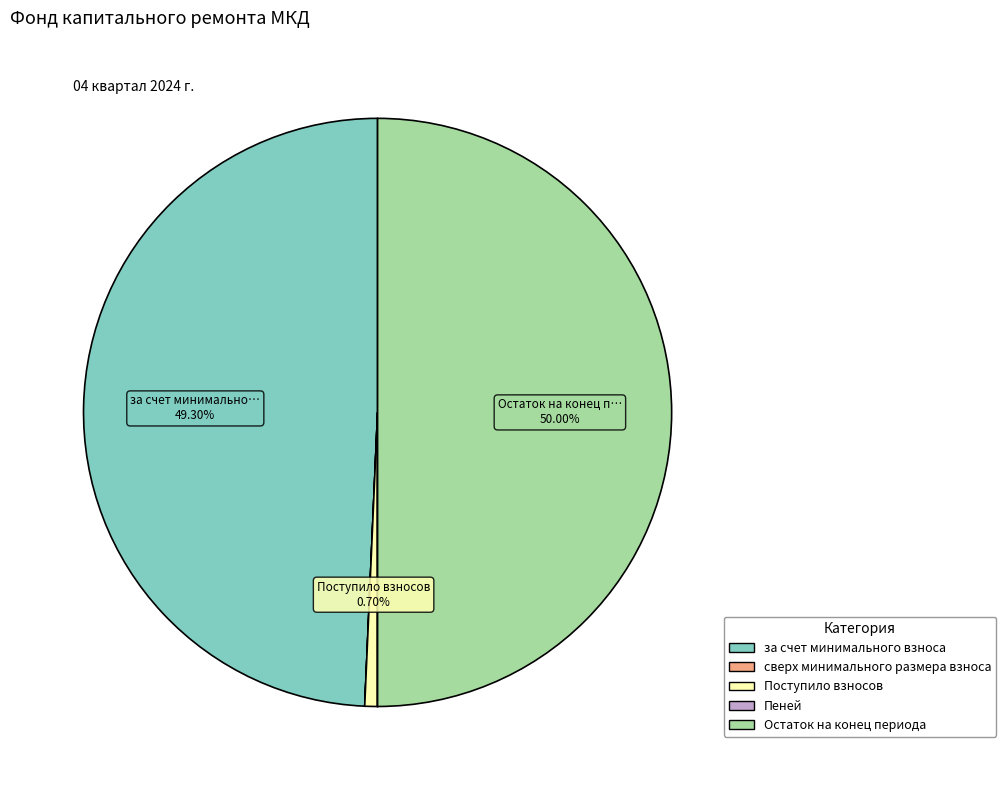

Is за счет минимального взноса the majority of the pie?

No